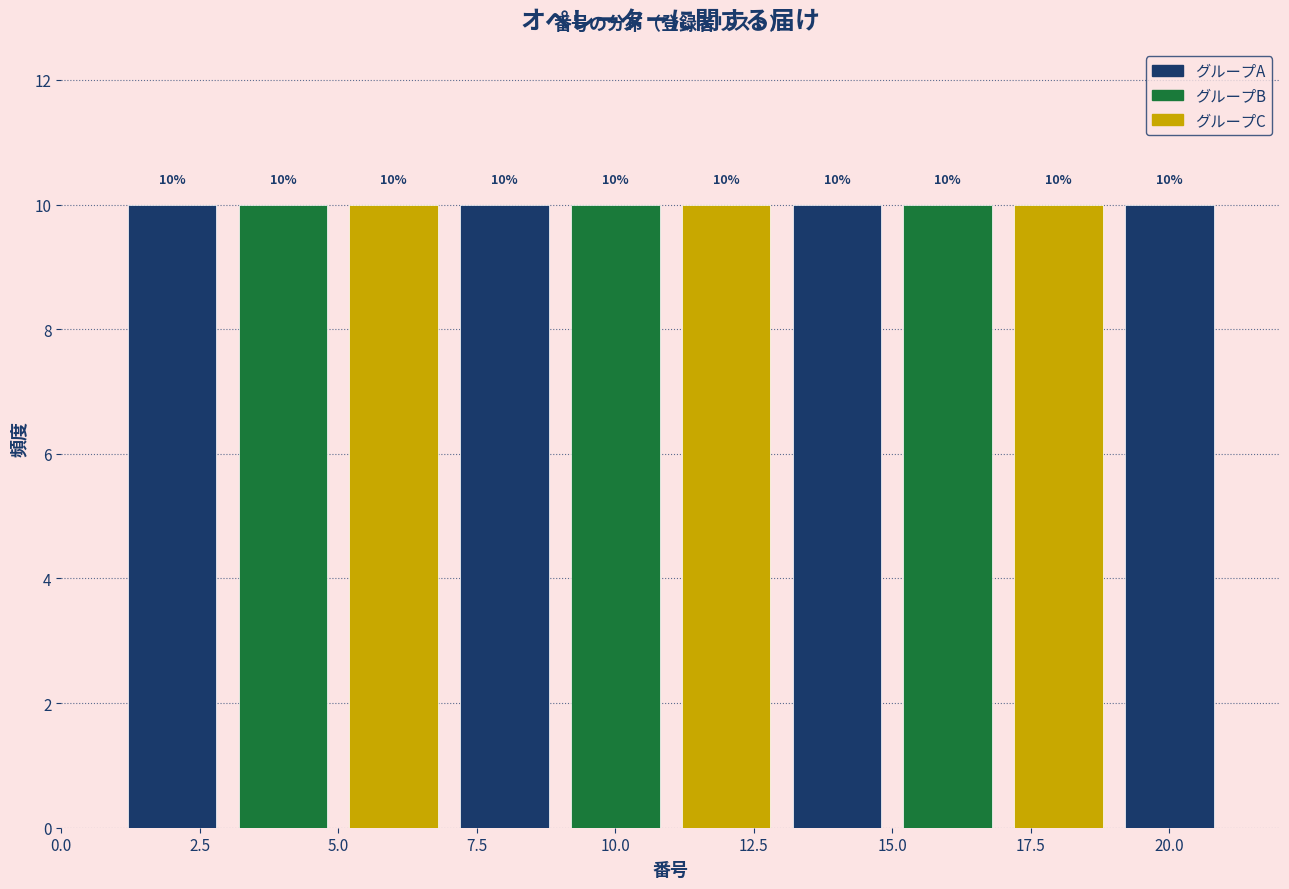

Reading left to right, transcribe this chart: for each bar, give the range it covers on the x-axis and its height.

1 to 3: 10
3 to 5: 10
5 to 7: 10
7 to 9: 10
9 to 11: 10
11 to 13: 10
13 to 15: 10
15 to 17: 10
17 to 19: 10
19 to 21: 10